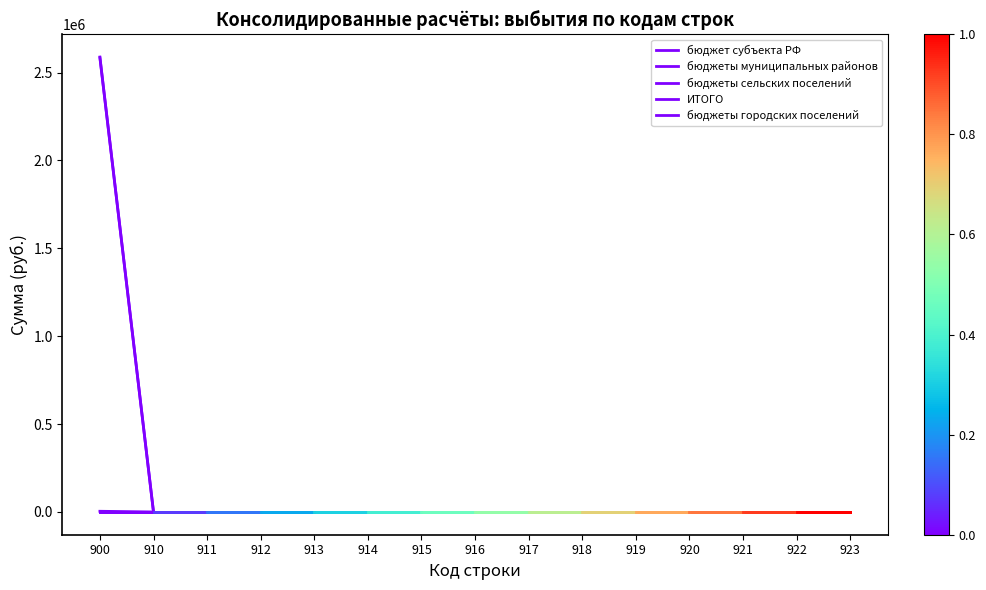

Where is бюджеты городских поселений nearest to the value 0?

900